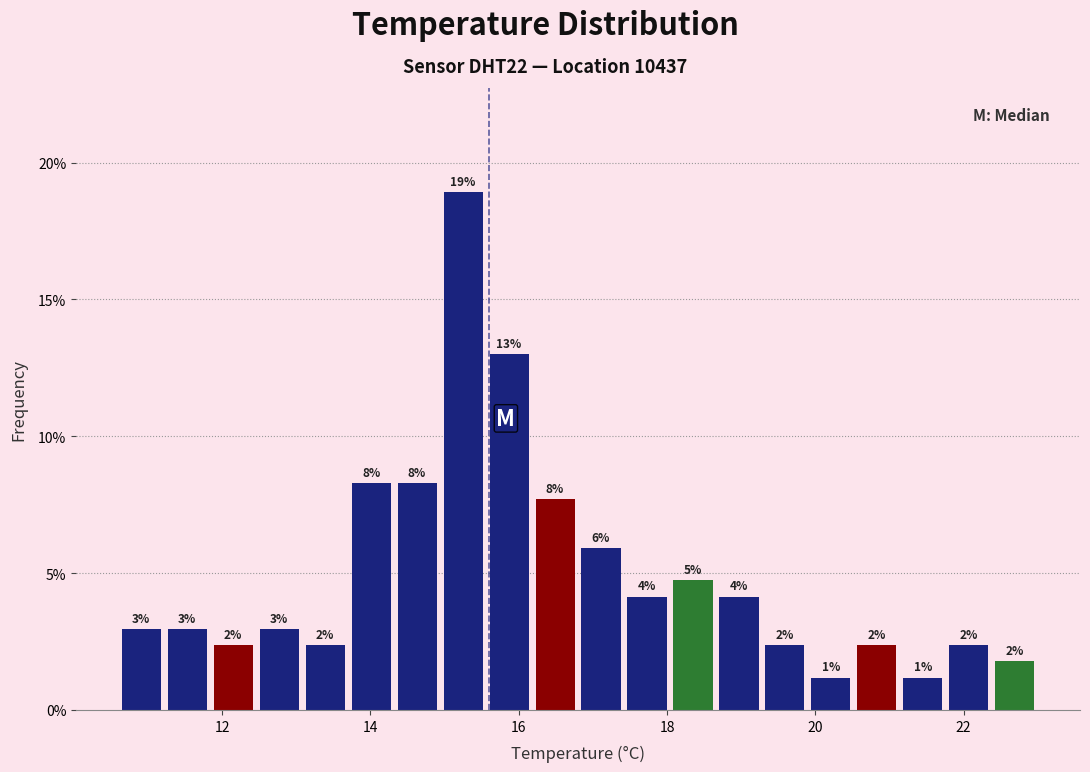

Around what value on the x-axis is the tallest bar? Give the approximate position of its centre, as read against the axis.

15.2